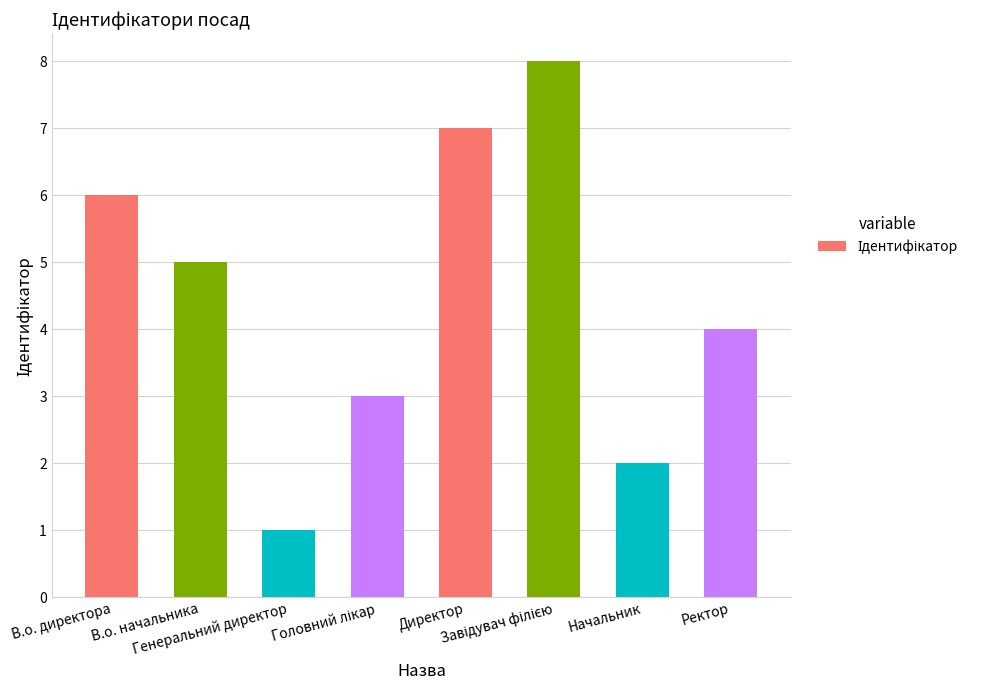

What is the difference between the maximum and minimum values?

7